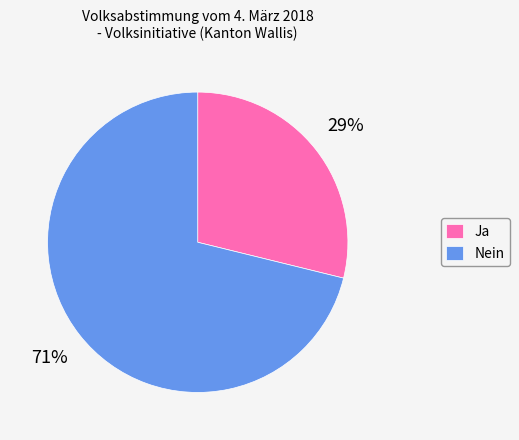

Which slice is the largest?

Nein